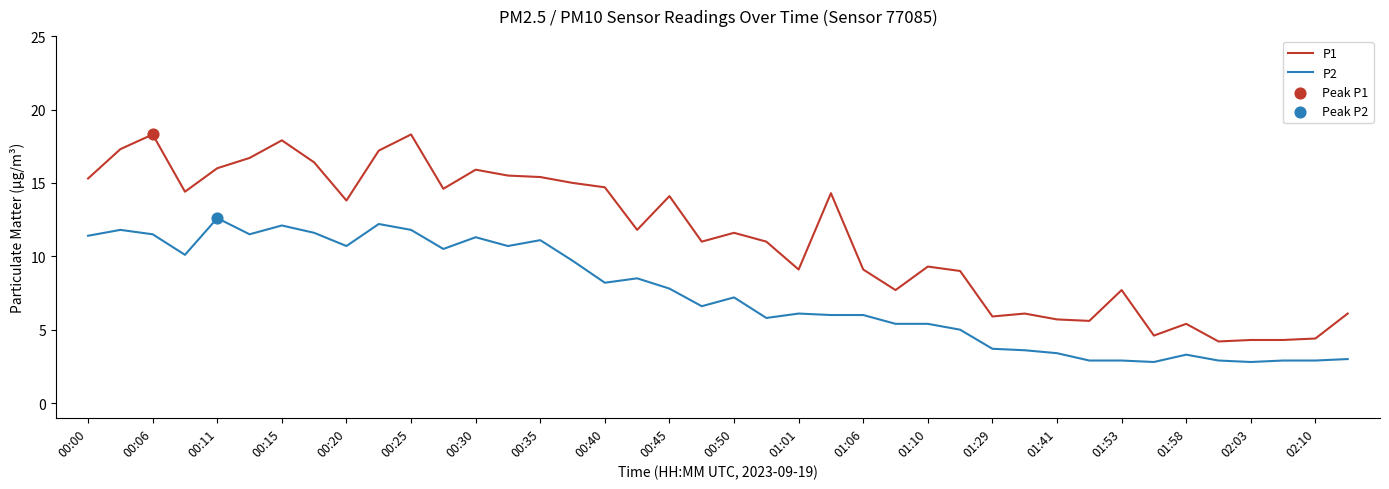

At how many categories does at least one series exceed 17?

5